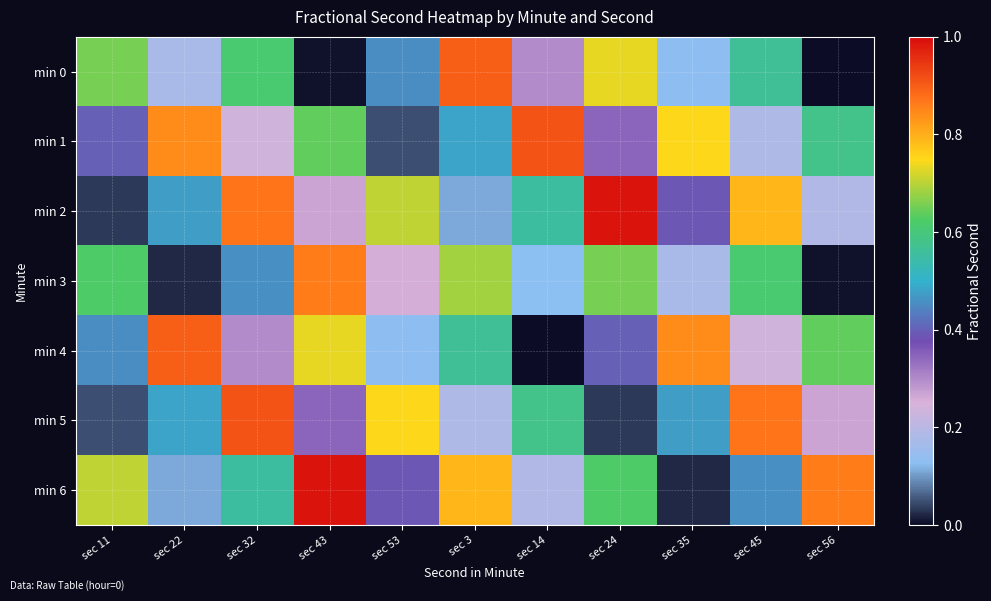

Reading left to right, extract all data points from this chart.

min 0: sec 11=0.7	sec 22=0.2	sec 32=0.6	sec 43=0.0	sec 53=0.5	sec 3=0.9	sec 14=0.3	sec 24=0.7	sec 35=0.1	sec 45=0.6	sec 56=0.0
min 1: sec 11=0.4	sec 22=0.8	sec 32=0.2	sec 43=0.6	sec 53=0.0	sec 3=0.5	sec 14=0.9	sec 24=0.3	sec 35=0.7	sec 45=0.2	sec 56=0.6
min 2: sec 11=0.0	sec 22=0.5	sec 32=0.9	sec 43=0.3	sec 53=0.7	sec 3=0.1	sec 14=0.6	sec 24=1.0	sec 35=0.4	sec 45=0.8	sec 56=0.2
min 3: sec 11=0.6	sec 22=0.0	sec 32=0.5	sec 43=0.9	sec 53=0.3	sec 3=0.7	sec 14=0.1	sec 24=0.7	sec 35=0.2	sec 45=0.6	sec 56=0.0
min 4: sec 11=0.5	sec 22=0.9	sec 32=0.3	sec 43=0.7	sec 53=0.1	sec 3=0.6	sec 14=0.0	sec 24=0.4	sec 35=0.8	sec 45=0.2	sec 56=0.6
min 5: sec 11=0.0	sec 22=0.5	sec 32=0.9	sec 43=0.3	sec 53=0.7	sec 3=0.2	sec 14=0.6	sec 24=0.0	sec 35=0.5	sec 45=0.9	sec 56=0.3
min 6: sec 11=0.7	sec 22=0.1	sec 32=0.6	sec 43=1.0	sec 53=0.4	sec 3=0.8	sec 14=0.2	sec 24=0.6	sec 35=0.0	sec 45=0.5	sec 56=0.9